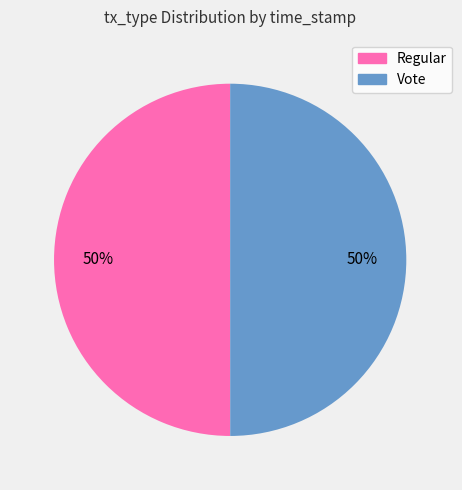

The Regular slice represents 40% of the pie. True or false?

False